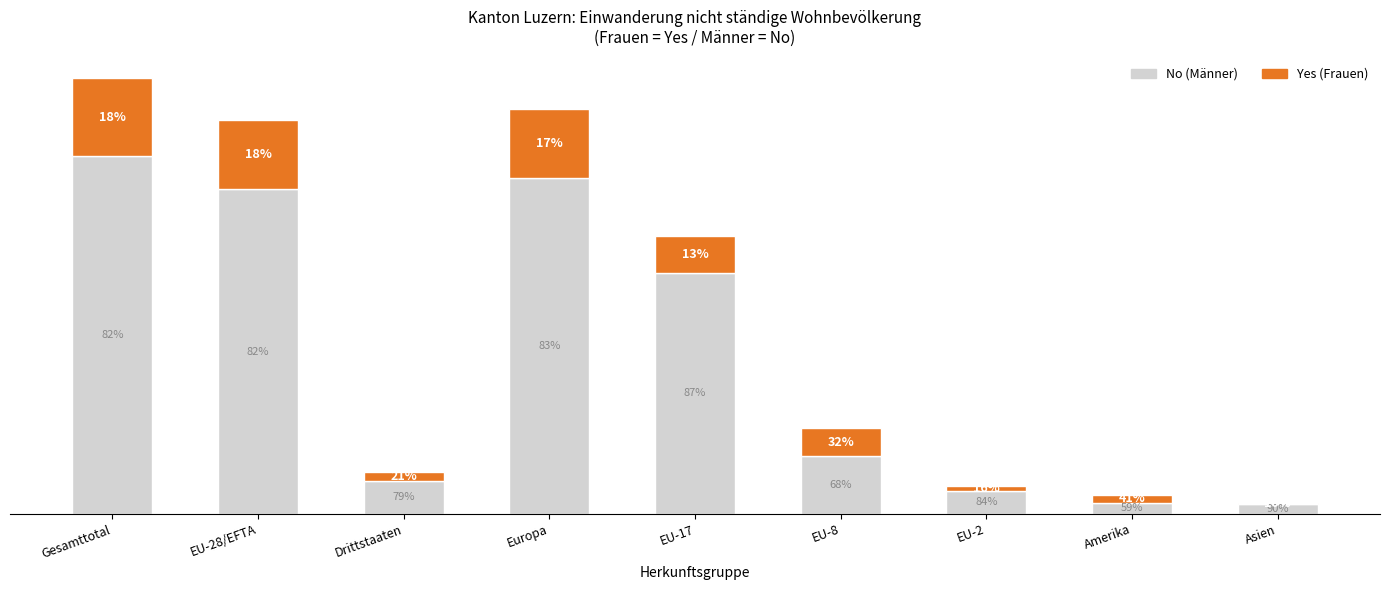

Is it true that Yes equals 4 at EU-2?

True